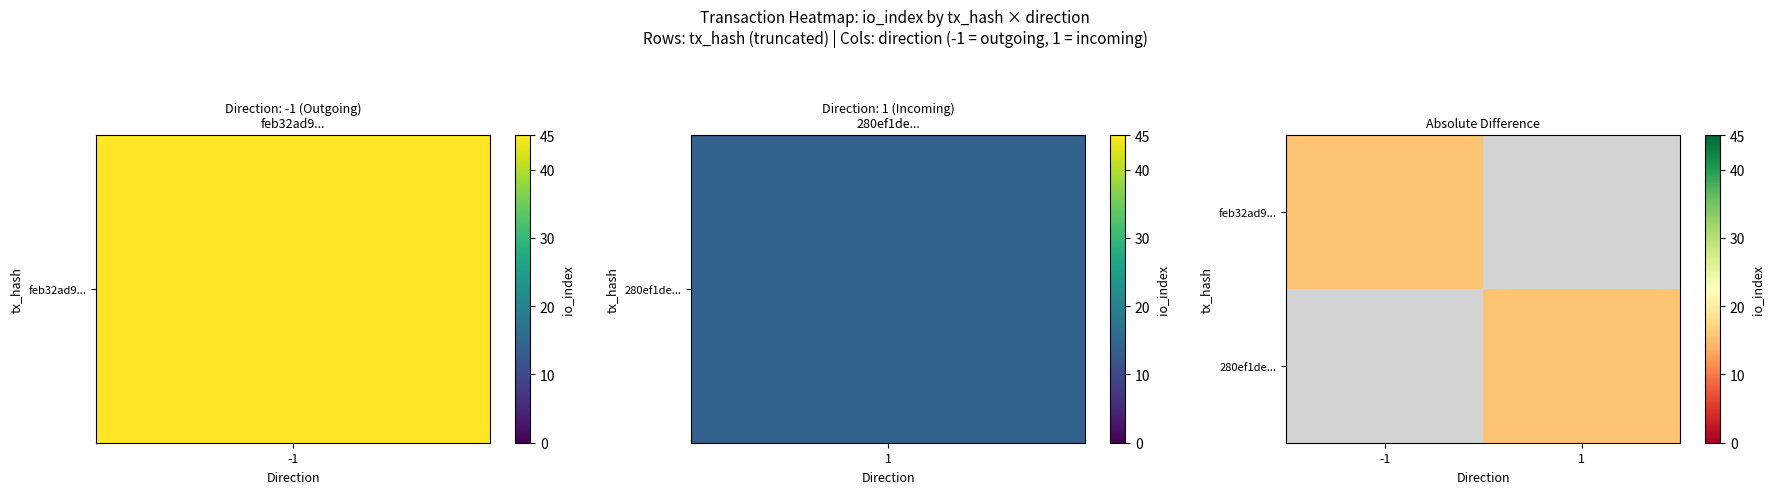

Count the number of categories in the chart.

2